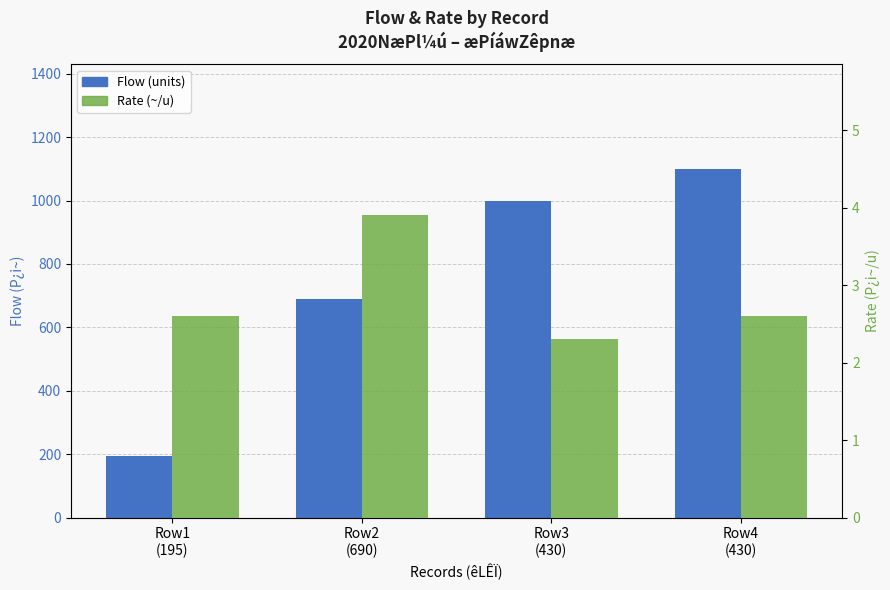

Where does the Flow (units) series first go above 1000?

Row4
(430)